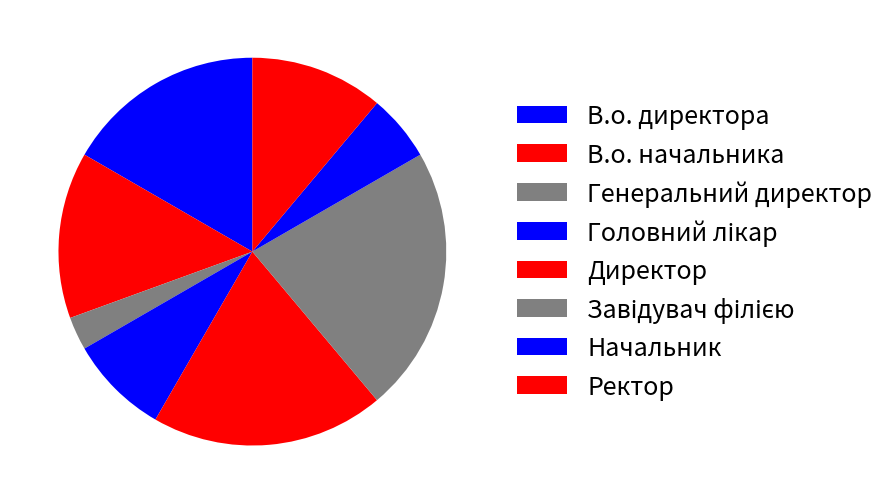

How many slices are in this pie chart?

8